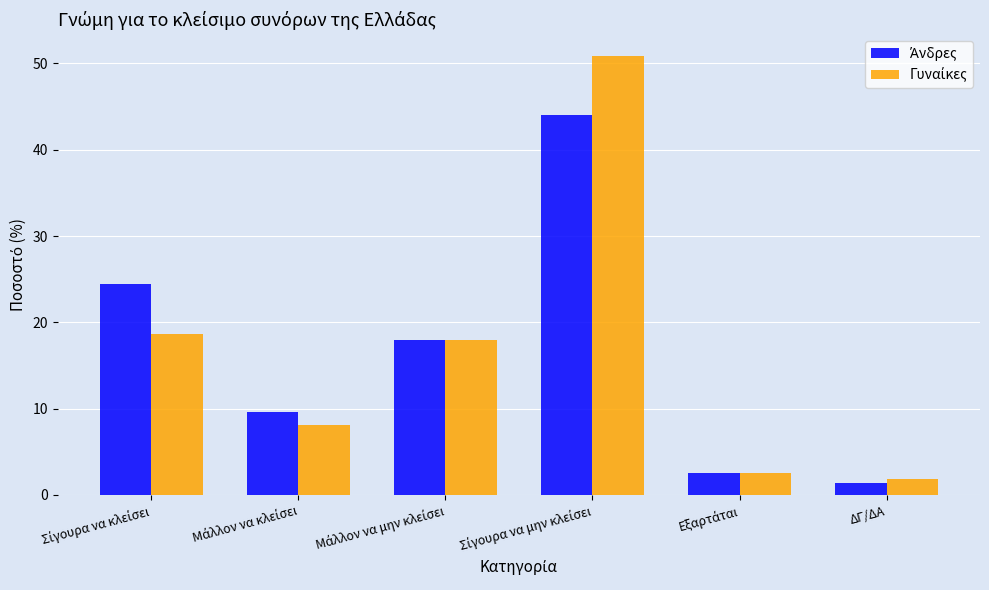

Which category has the lowest value across all series?

ΔΓ/ΔΑ